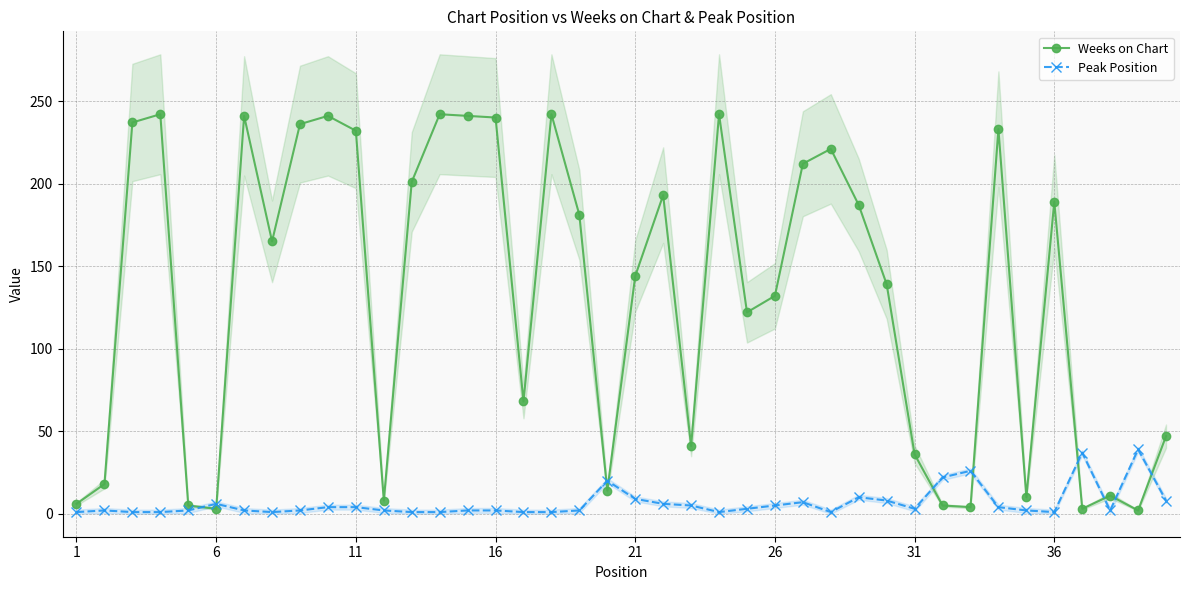

What is the maximum value for Weeks on Chart?

242